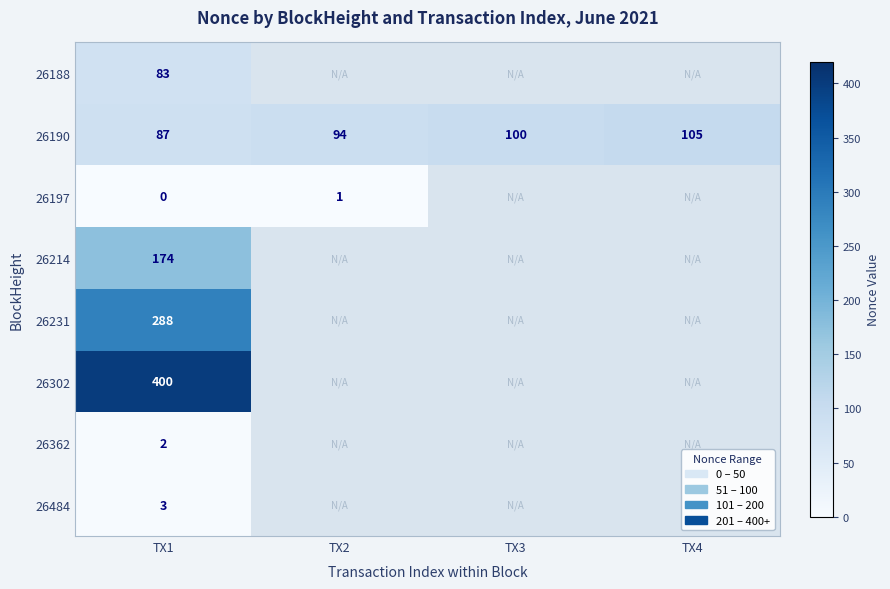

What is the difference between the highest and lowest values at TX1?

400